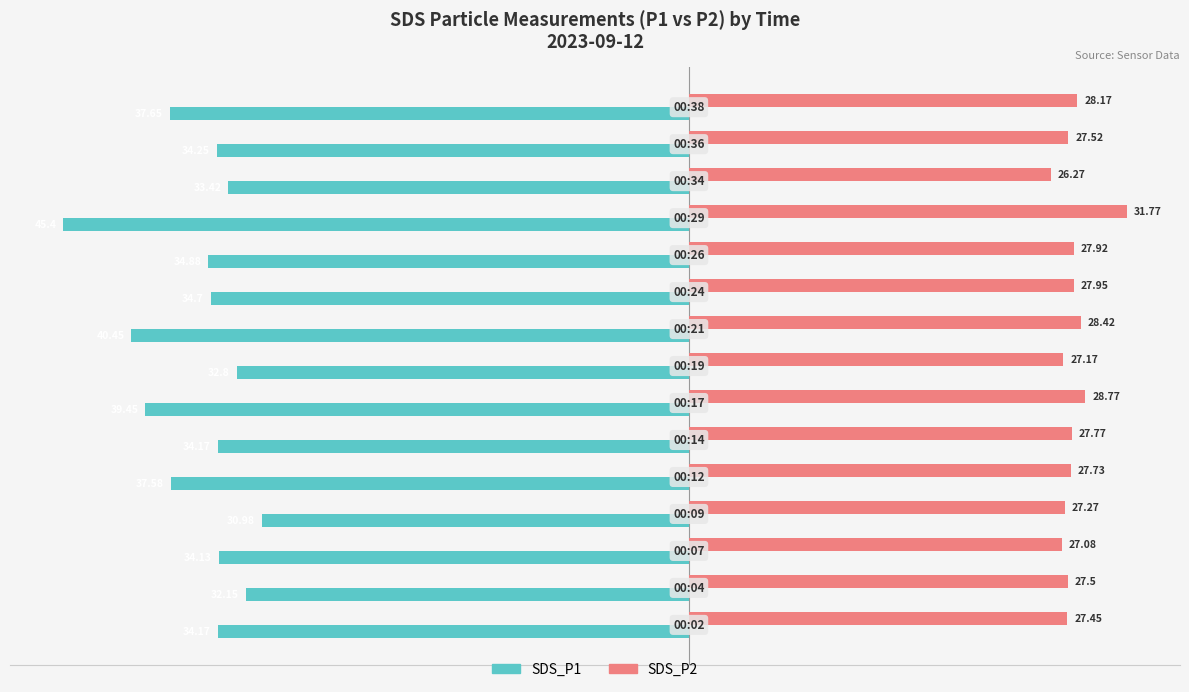

List the series in order of their overall mean, highest first.

SDS_P2, SDS_P1